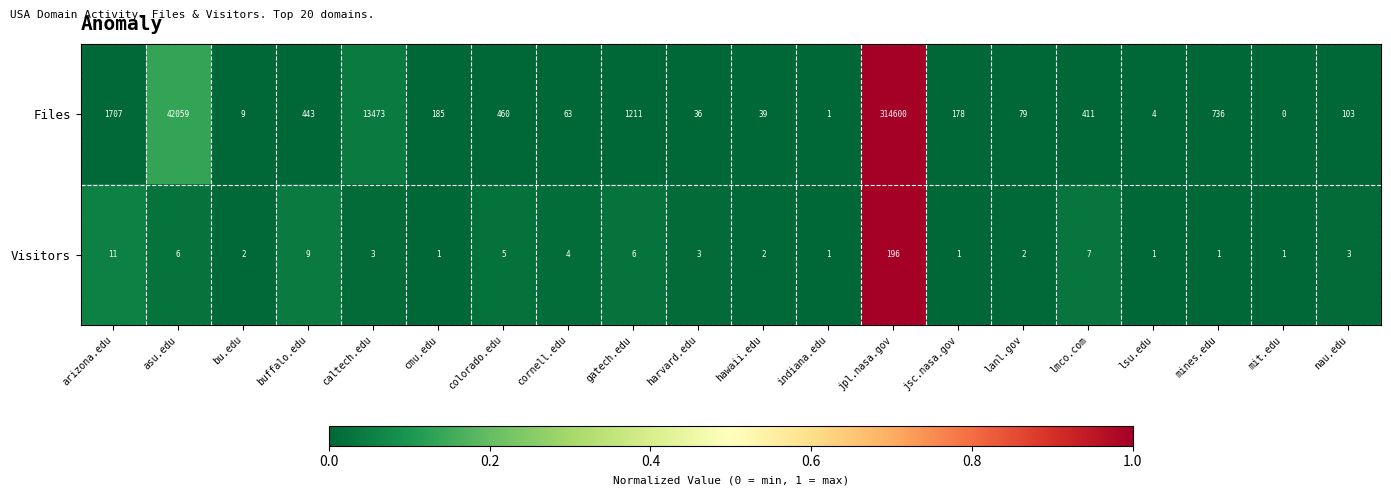

List the series in order of their overall mean, lowest first.

Visitors, Files